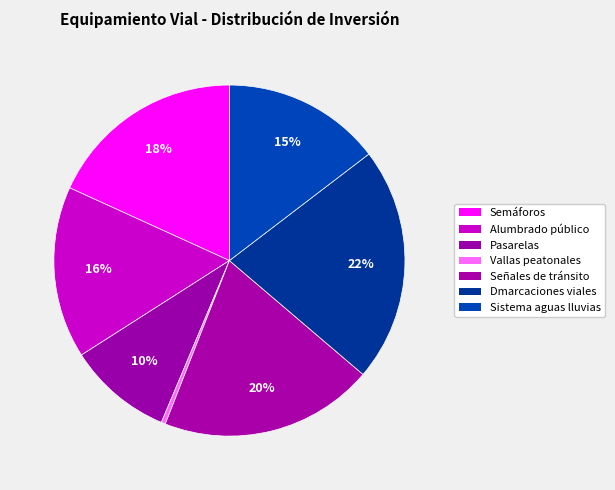

Is Alumbrado público the majority of the pie?

No